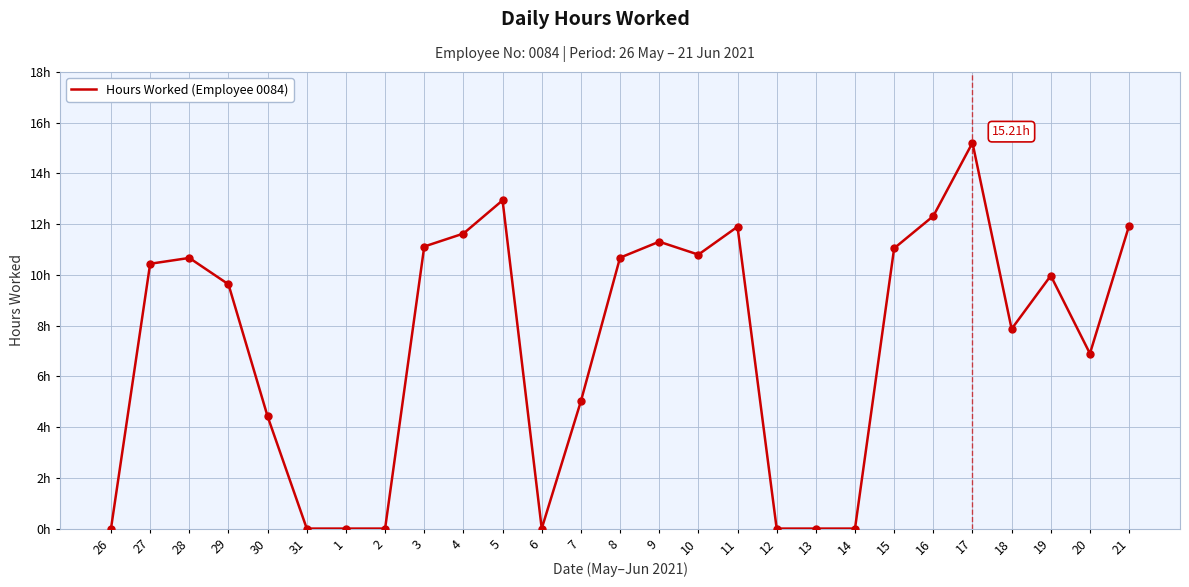

What is the change in value from 6 to 20?

+6.9